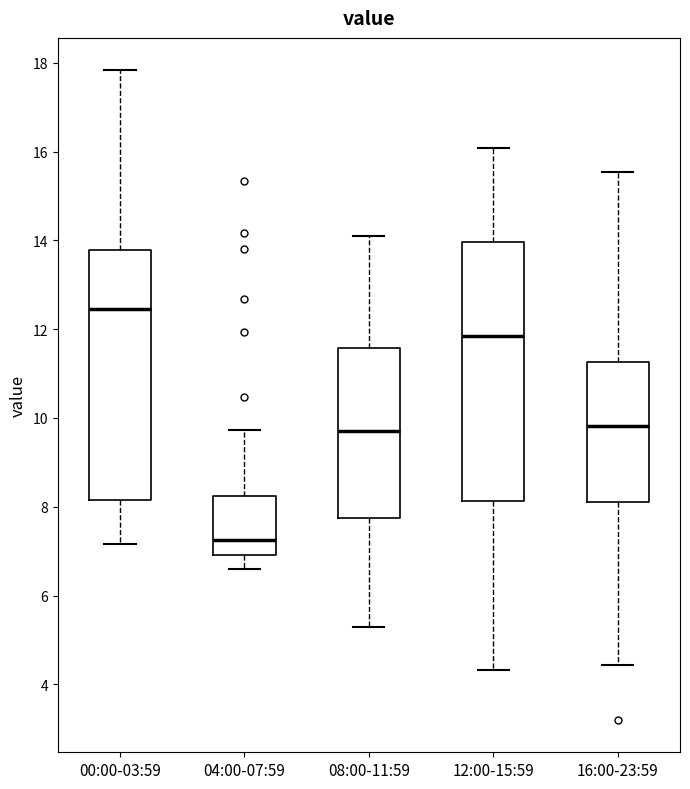

Reading left to right, transcribe this box plot: for each box, give where its median line is, the range the box spans, and where its two whiskers end, as read against the y-axis. The values are not printed on the chart, so give them approximately, as read against the axis.

00:00-03:59: median 12.4, box 8.2 to 13.8, whiskers 7.2 to 17.8
04:00-07:59: median 7.2, box 7.0 to 8.2, whiskers 6.6 to 9.8
08:00-11:59: median 9.8, box 7.8 to 11.6, whiskers 5.4 to 14.2
12:00-15:59: median 11.8, box 8.2 to 14.0, whiskers 4.4 to 16.0
16:00-23:59: median 9.8, box 8.2 to 11.2, whiskers 4.4 to 15.6